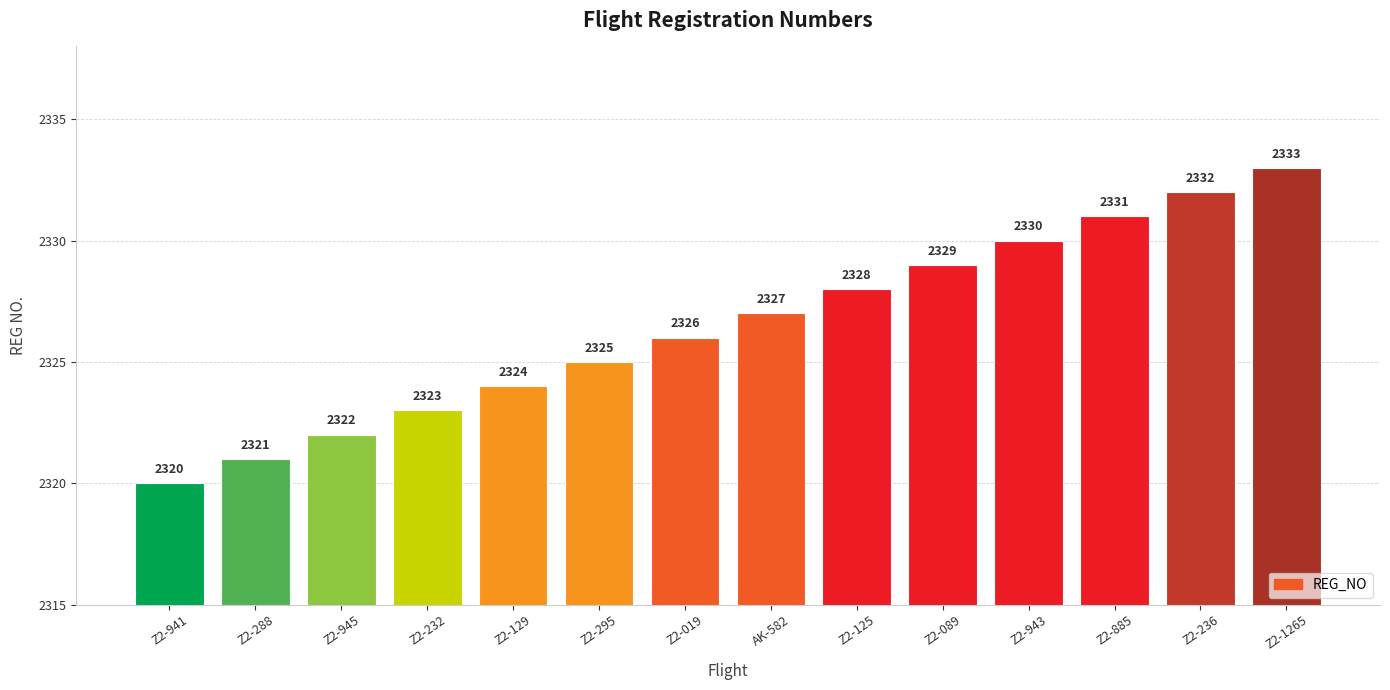

Does the chart contain any negative values?

No